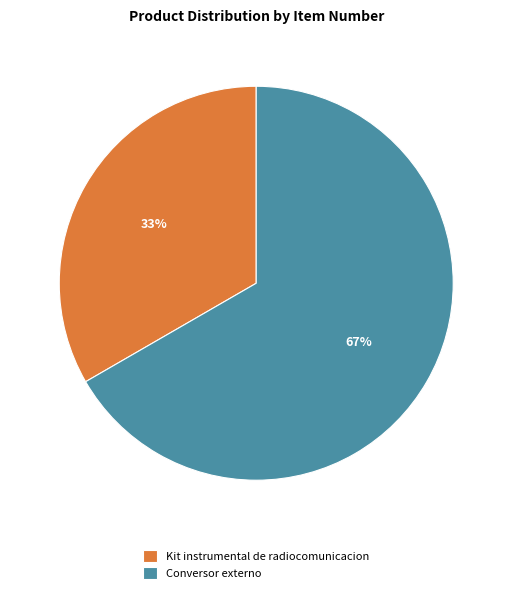

Which category accounts for the majority?

Conversor externo